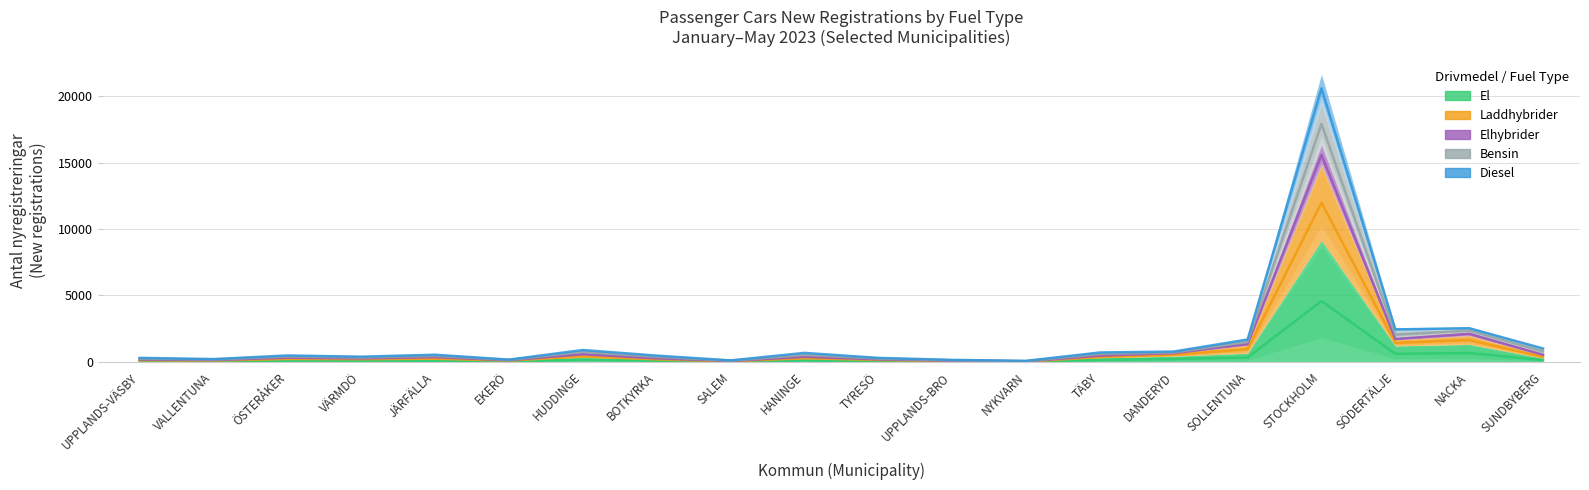

Between STOCKHOLM and VALLENTUNA, which is larger?

STOCKHOLM